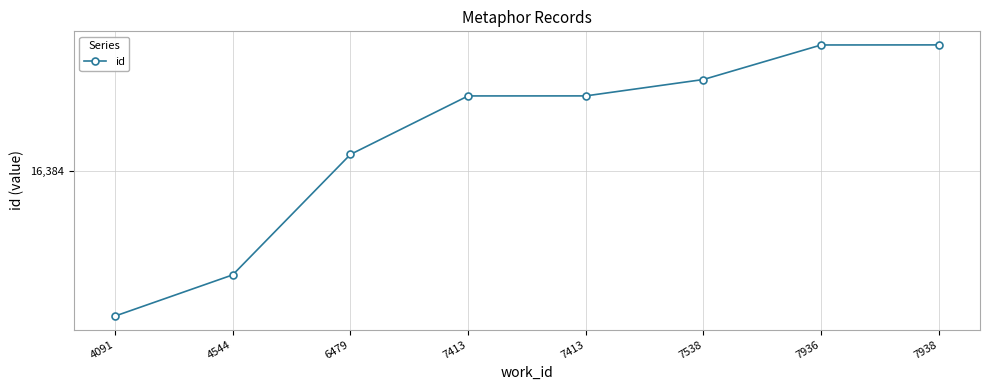

Read the value at 7538, to the nearest 10.

21650